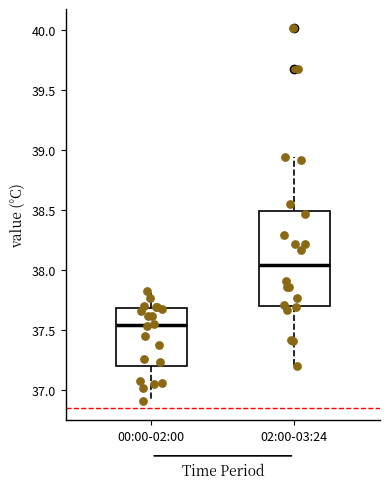

Which box is the tallest, from its lower edge to its upper edge?

02:00-03:24